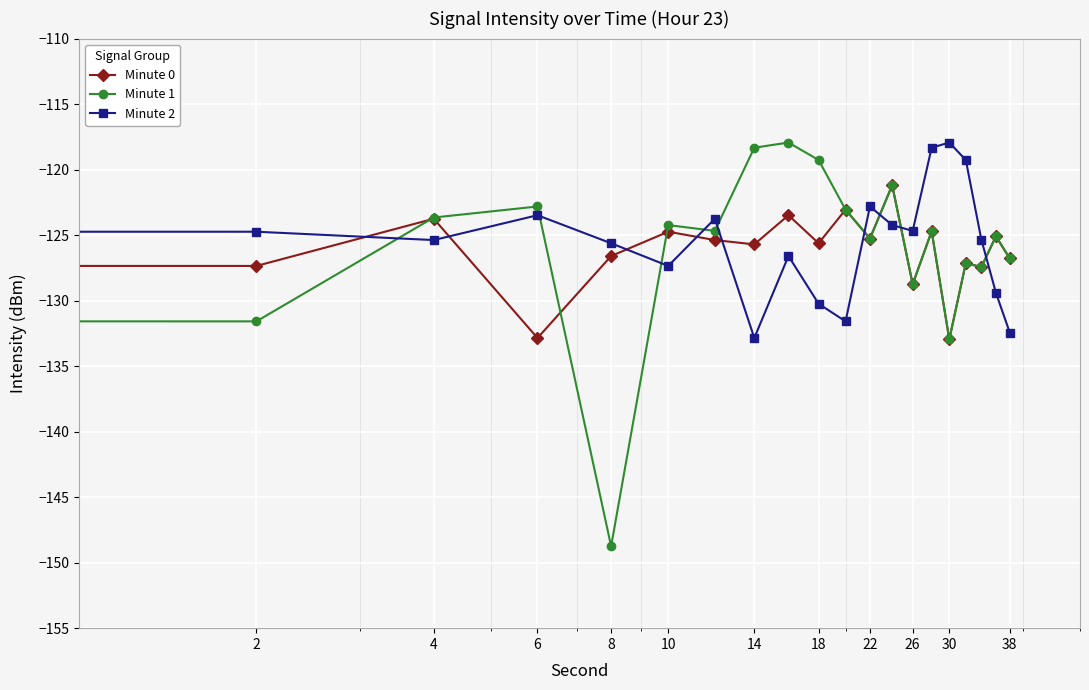

What is the smallest value displayed?

-148.7